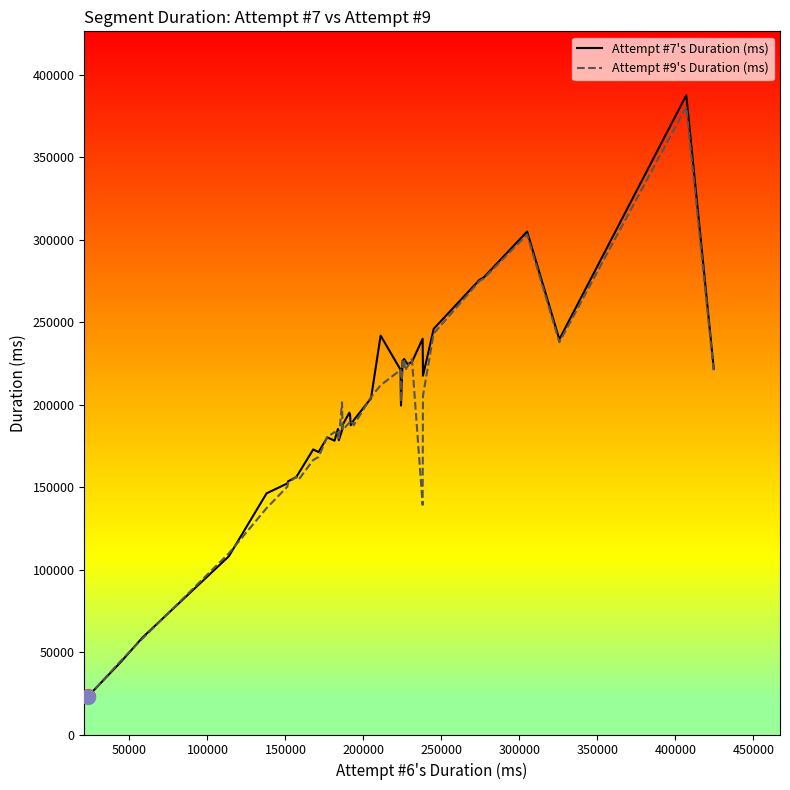

What is the highest value of the Attempt #9's Duration (ms) series?

380567